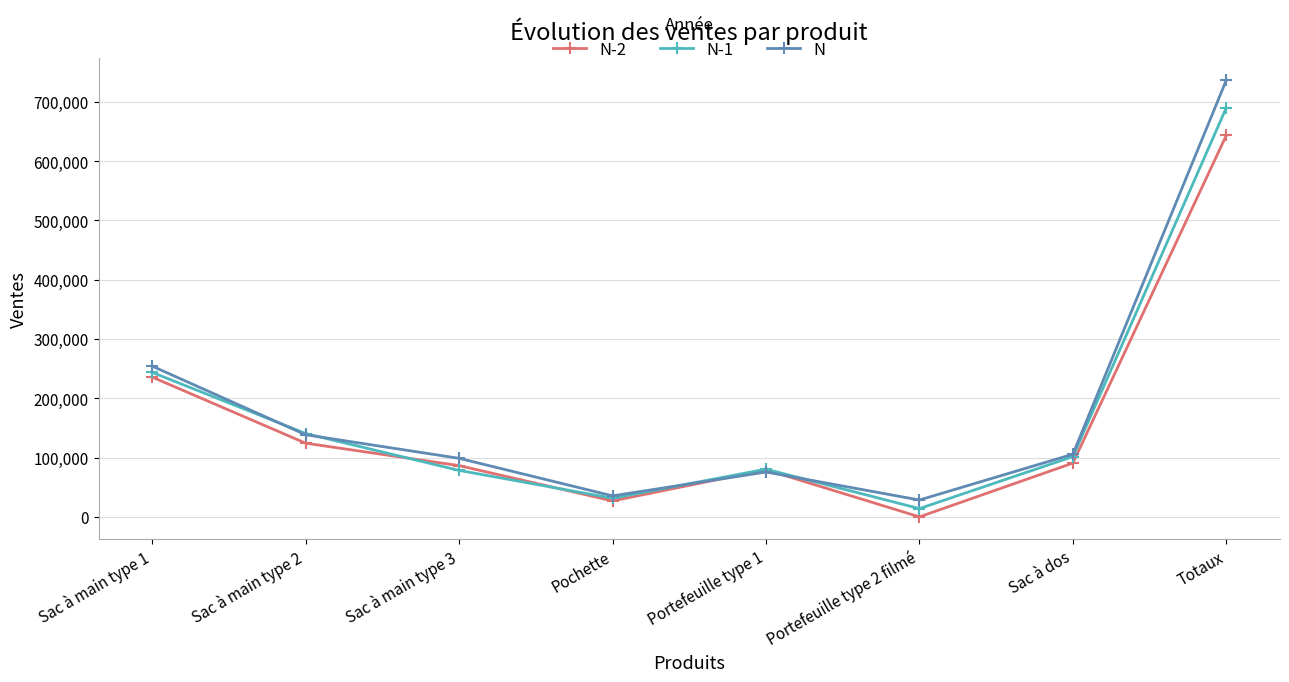

List the series in order of their peak value, lowest first.

N-2, N-1, N